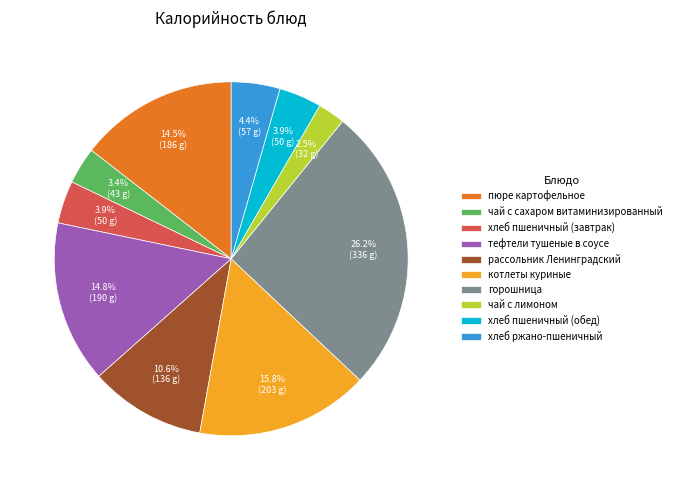

What is the ratio of the value at горошница to the value at рассольник Ленинградский?

2.5